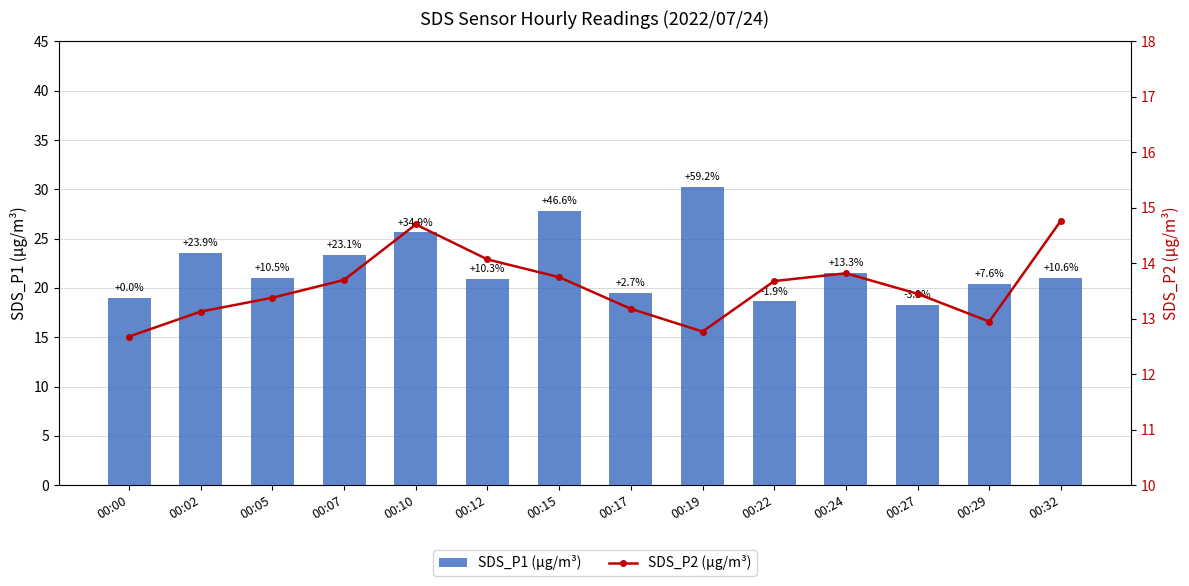

What is the difference between the SDS_P1 (µg/m³) values at 00:17 and 00:10?

6.1